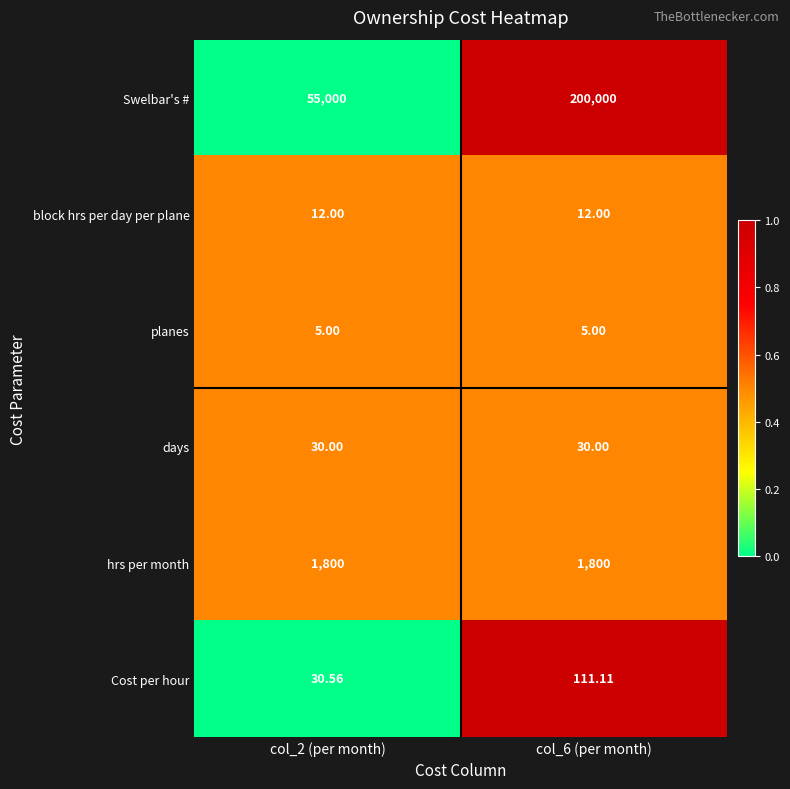

At which category is the sum across all series the highest?

col_6 (per month)